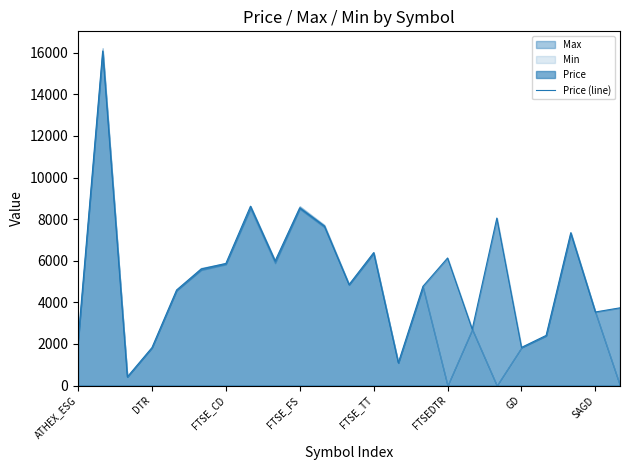

What is the maximum value for Price (line)?

16086.4